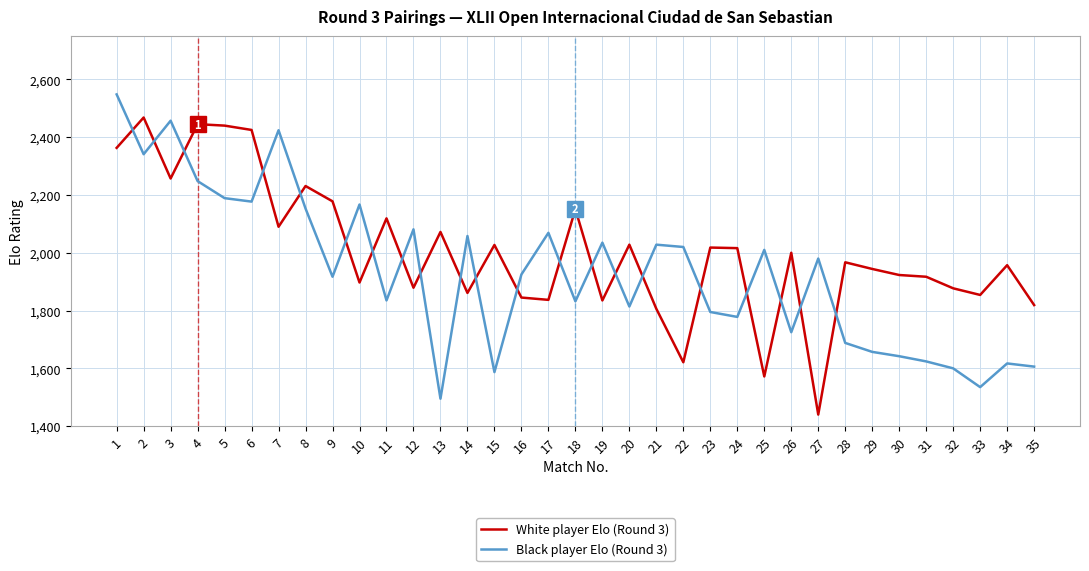

What is the highest value of the White player Elo (Round 3) series?

2468